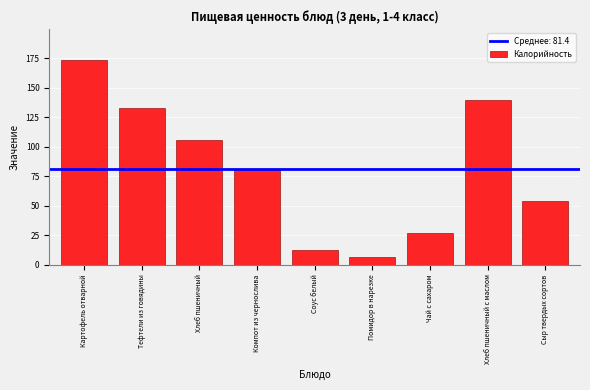

Reading right to left, transcribe all the data shown in this chart.

Сыр твердых сортов=53.7	Хлеб пшеничный с маслом=139.9	Чай с сахаром=26.8	Помидор в нарезке=6.4	Соус белый=12.5	Компот из чернослива=81.3	Хлеб пшеничный=105.5	Тефтели из говядины=133.1	Картофель отварной=173.7